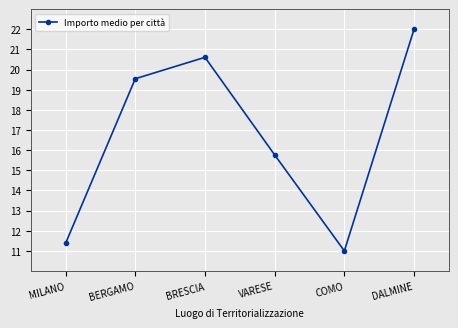

What is the difference between the maximum and second lowest values?

10.6